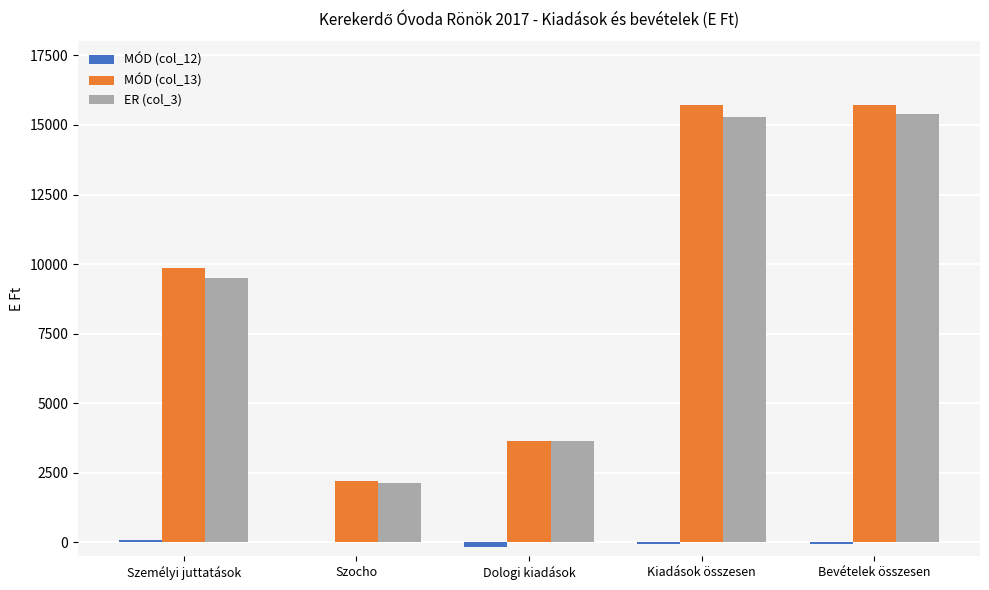

What value does the MÓD (col_13) series have at Személyi juttatások, to the nearest 100?

9800